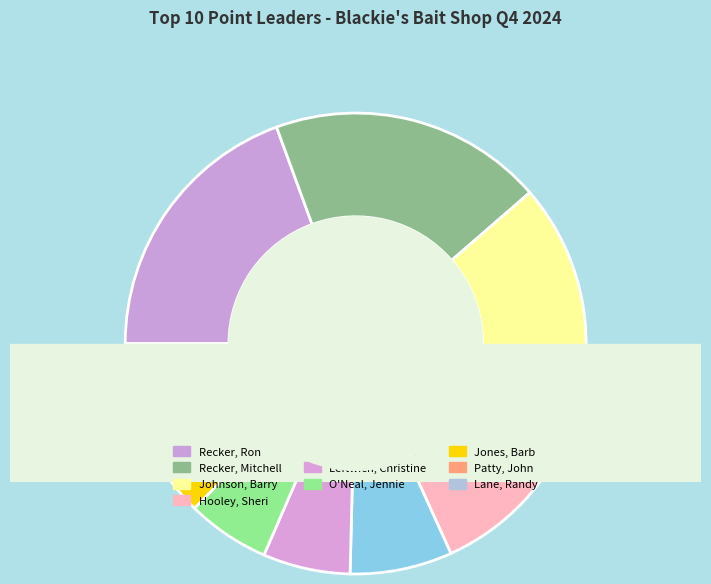

Which slice is the largest?

Recker, Ron